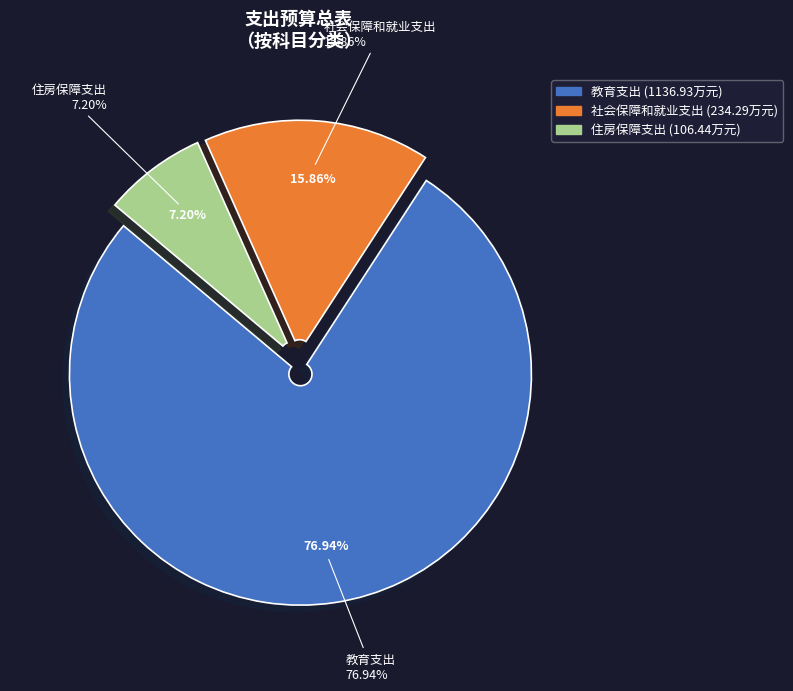

The 住房保障支出 slice represents 7% of the pie. True or false?

True